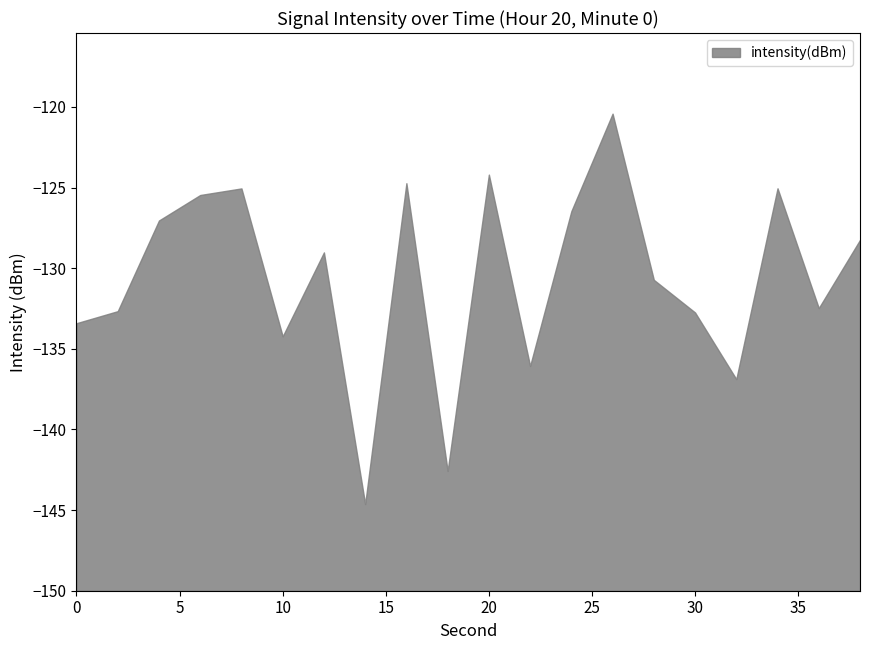

List the labels in order of value, largest first.

26, 20, 16, 34, 8, 6, 24, 4, 38, 12, 28, 36, 2, 30, 0, 10, 22, 32, 18, 14